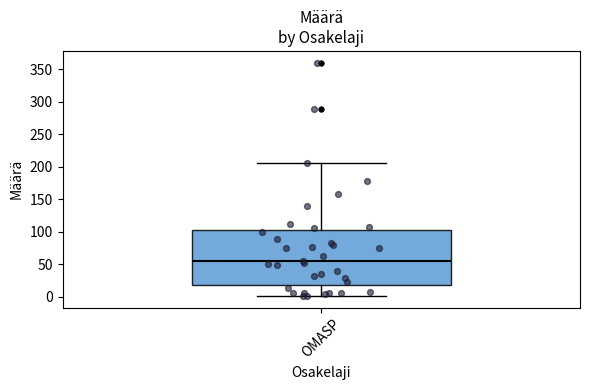

Transcribe this box plot: give where the median line is, the range the box spans, and where the two whiskers end, as read against the y-axis. The values are not printed on the chart, so give them approximately, as read against the axis.

median 55, box 20 to 105, whiskers 0 to 205